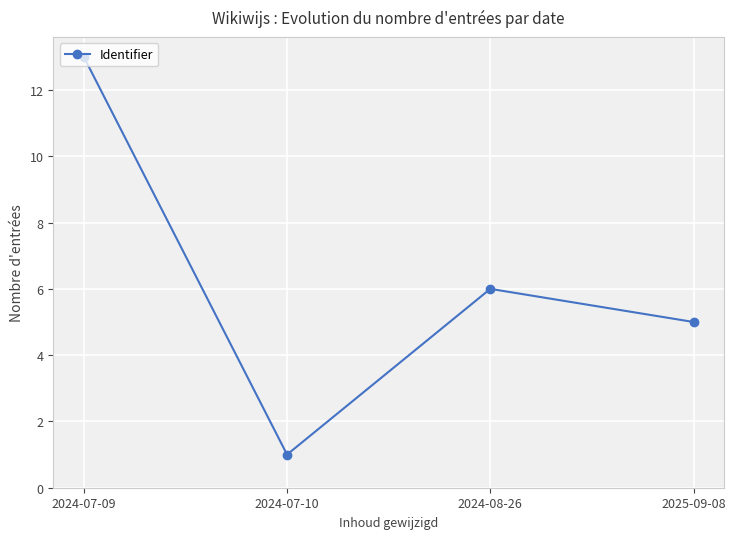

What is the difference between the values at 2025-09-08 and 2024-08-26?

1